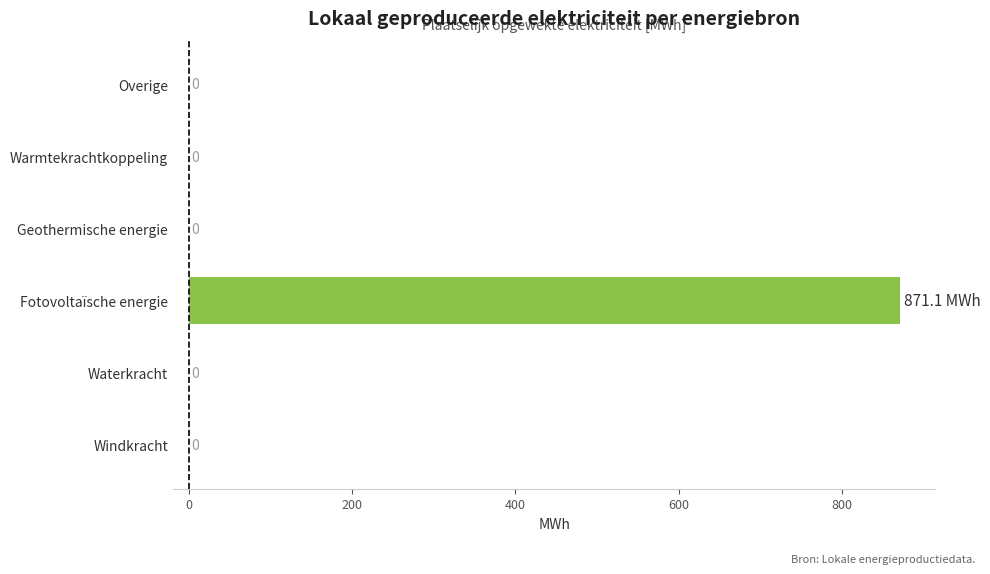

Which category has the highest value across all series?

Fotovoltaïsche energie